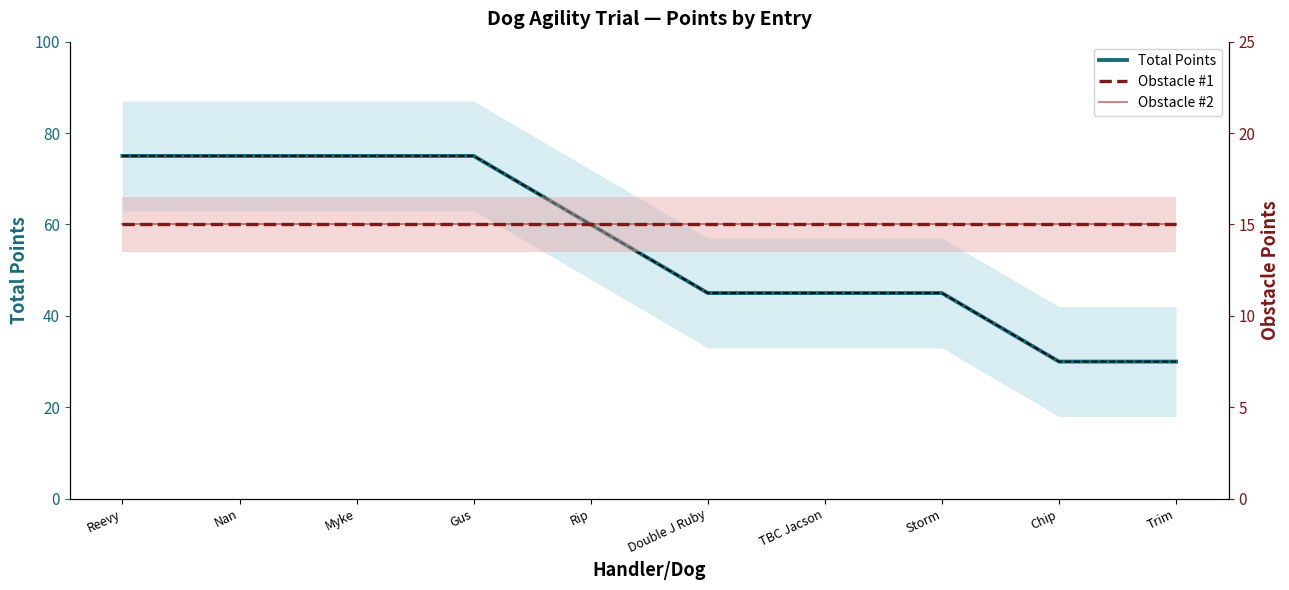

At how many categories does at least one series exceed 21?

10